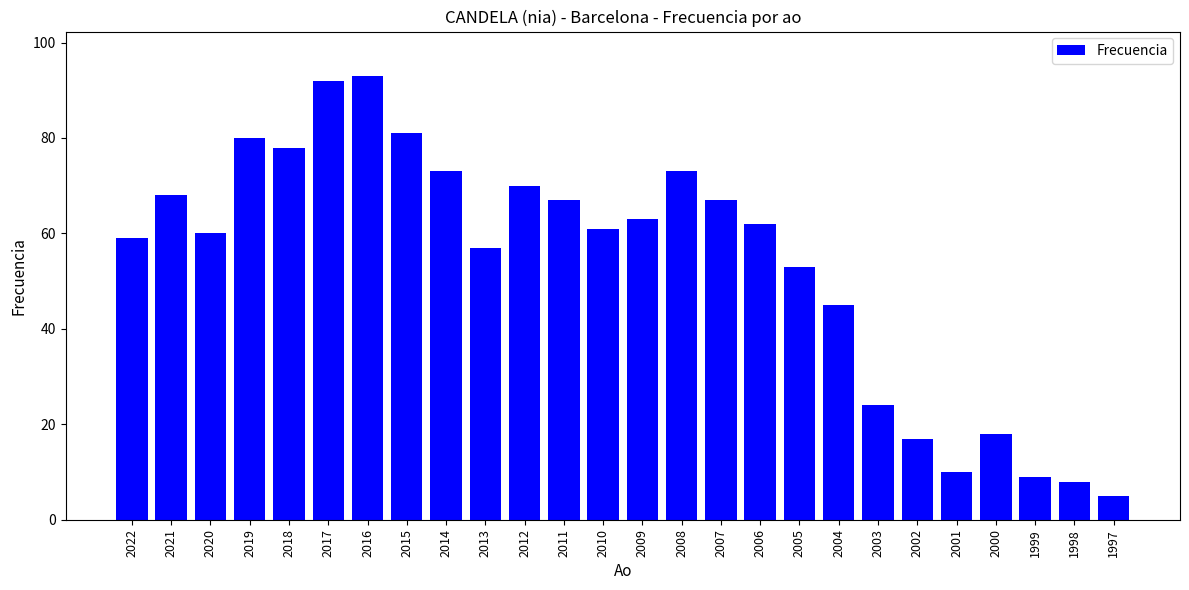

Reading right to left, what are all the values shown in this chart?

1997=5	1998=8	1999=9	2000=18	2001=10	2002=17	2003=24	2004=45	2005=53	2006=62	2007=67	2008=73	2009=63	2010=61	2011=67	2012=70	2013=57	2014=73	2015=81	2016=93	2017=92	2018=78	2019=80	2020=60	2021=68	2022=59